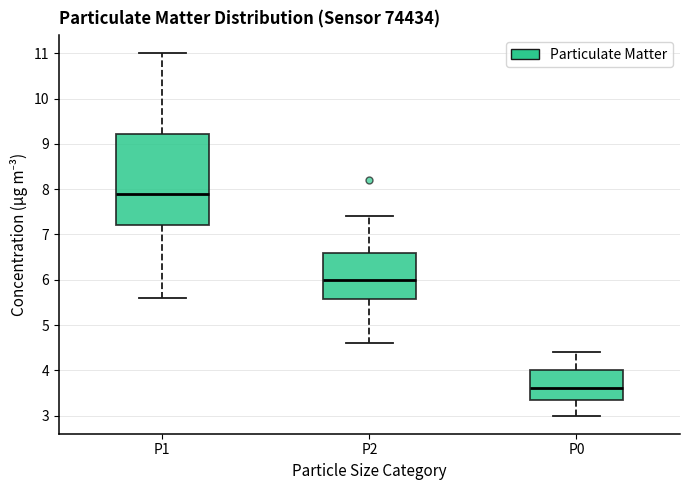

Reading left to right, transcribe this box plot: for each box, give where its median line is, the range the box spans, and where its two whiskers end, as read against the y-axis. The values are not printed on the chart, so give them approximately, as read against the axis.

P1: median 7.9, box 7.2 to 9.2, whiskers 5.6 to 11.0
P2: median 6.0, box 5.6 to 6.6, whiskers 4.6 to 7.4
P0: median 3.6, box 3.4 to 4.0, whiskers 3.0 to 4.4